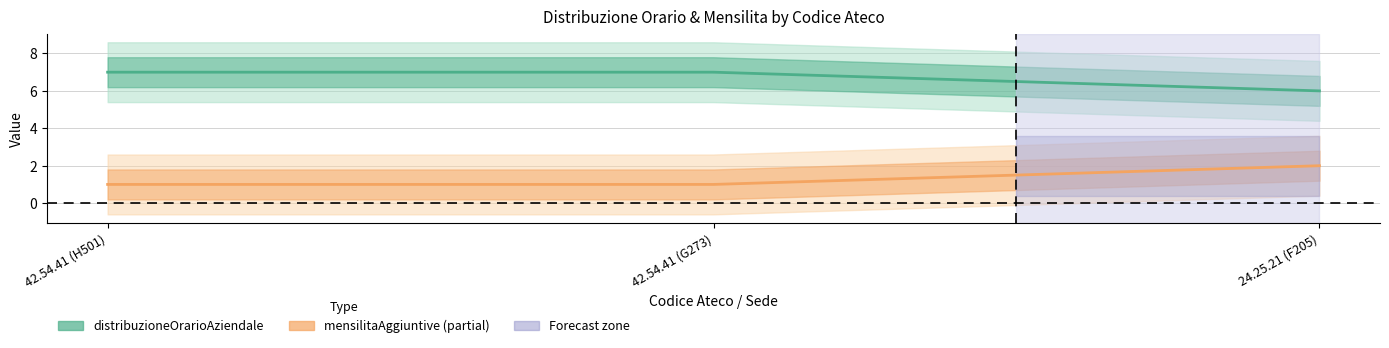

What is the label of the 1st point from the left?

42.54.41 (H501)